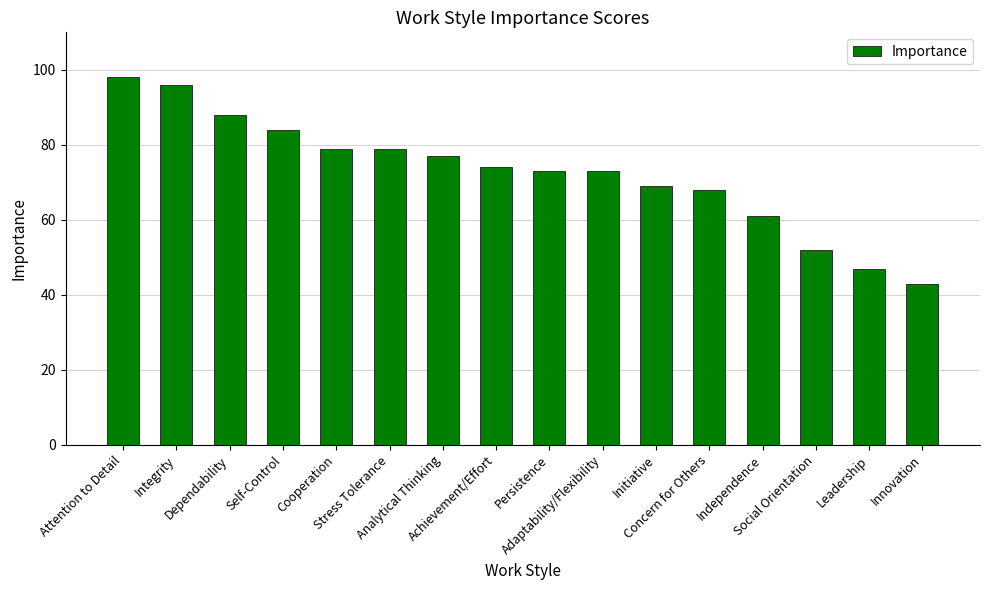

What is the sum of all values?

1161